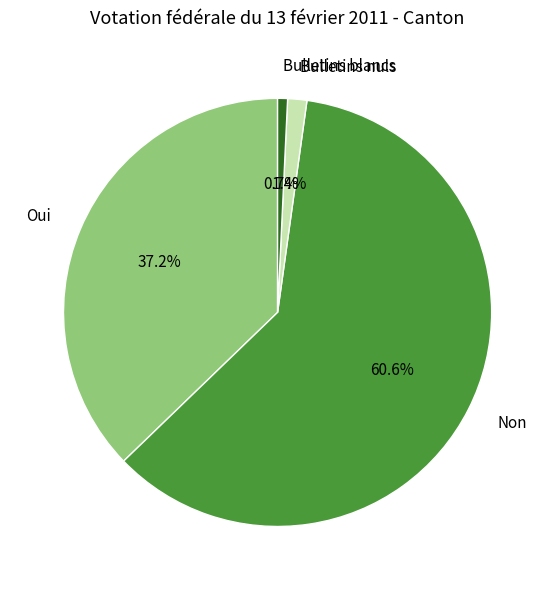

Which slice is the largest?

Non